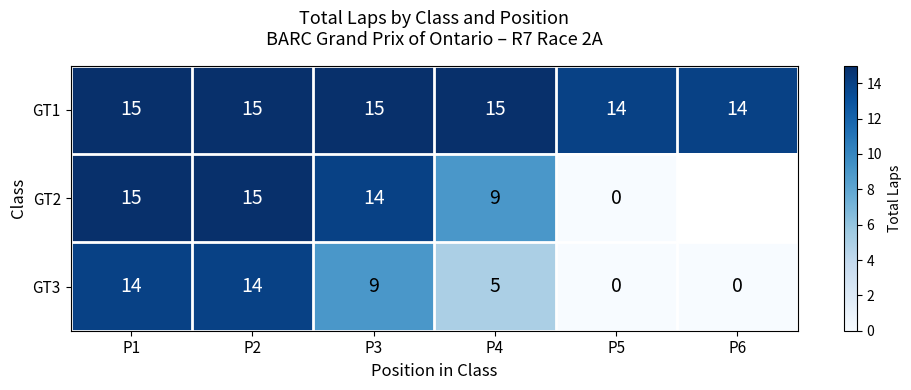

Rank the series at P4 from highest to lowest value.

GT1, GT2, GT3